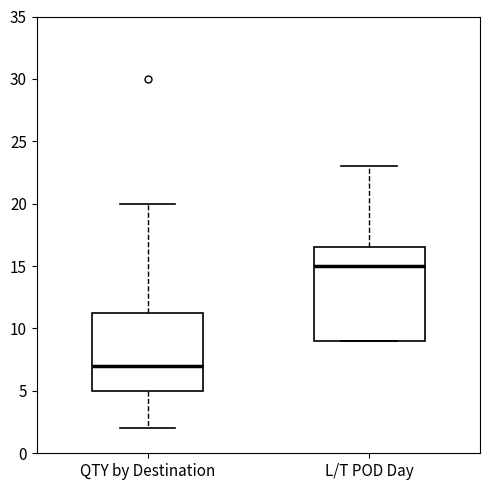

Where is the upper edge of the box for L/T POD Day on the y-axis? The values are not printed on the chart, so give them approximately, as read against the axis.

16.5